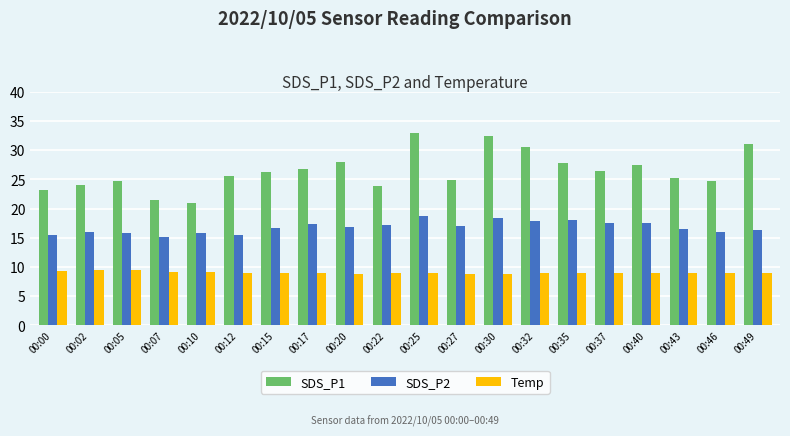

What is the total value across all series at 00:43?

50.6